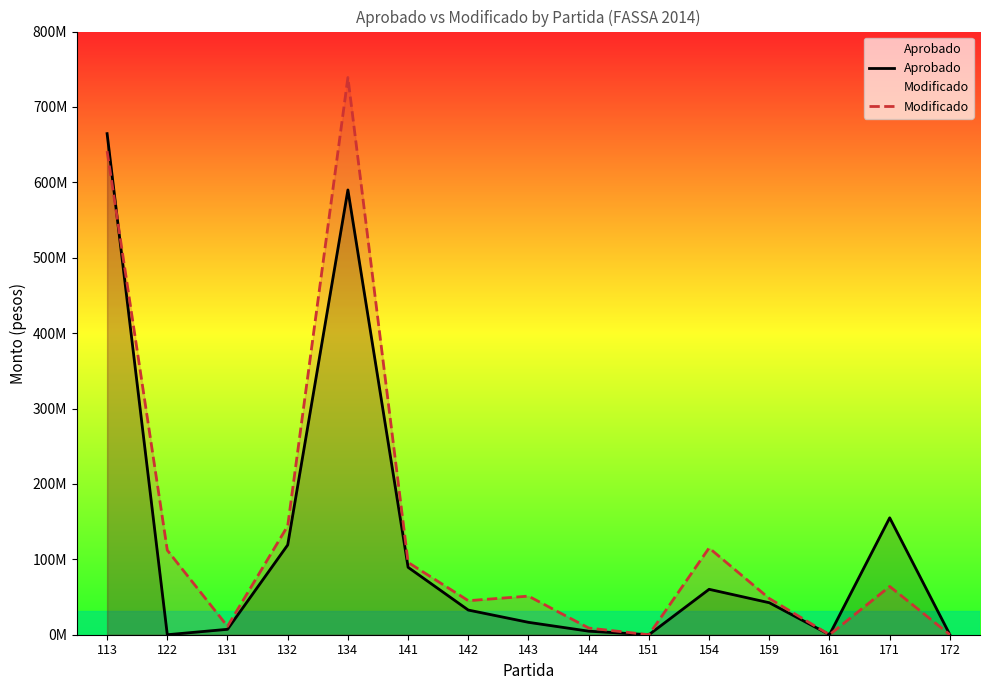

Where do Modificado and Aprobado first cross each other?

113 and 122